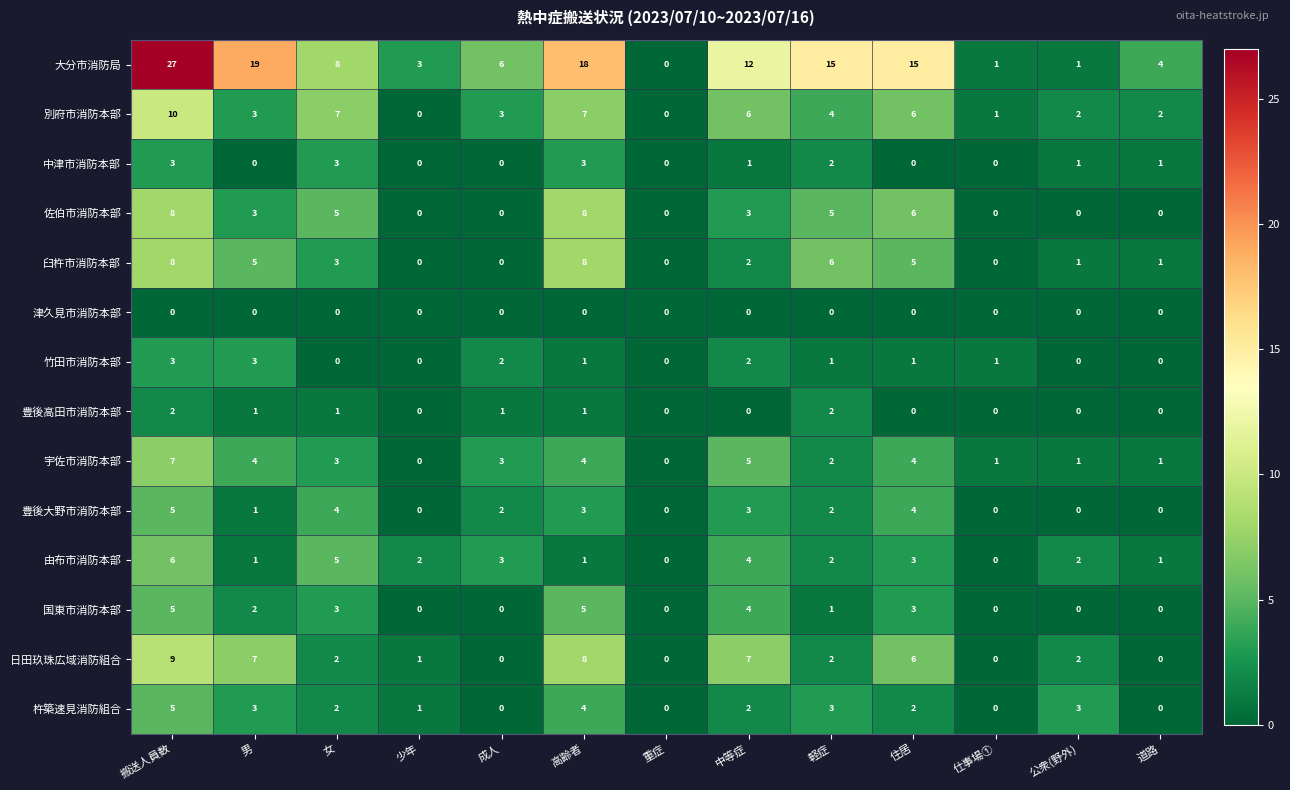

At which label does 豊後大野市消防本部 reach its peak?

搬送人員数